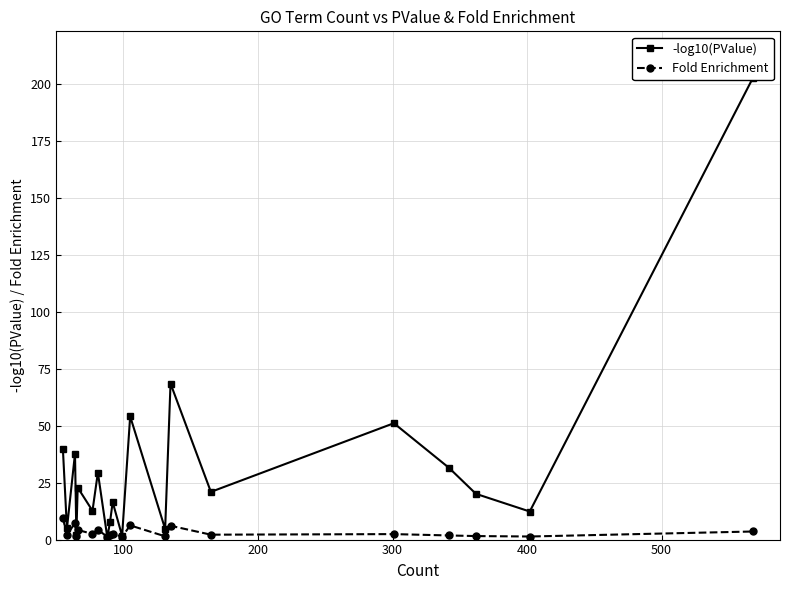

What is the highest value of the Fold Enrichment series?

9.6